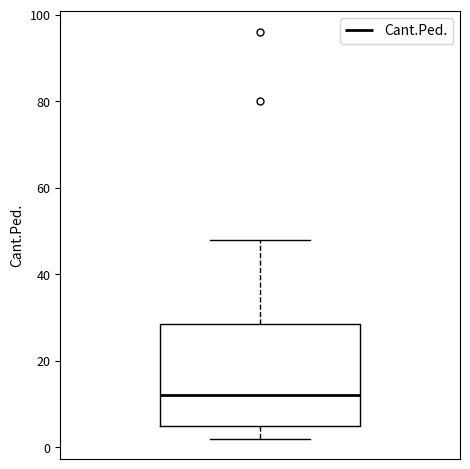

Transcribe this box plot: give where the median line is, the range the box spans, and where the two whiskers end, as read against the y-axis. The values are not printed on the chart, so give them approximately, as read against the axis.

median 12, box 6 to 28, whiskers 2 to 48